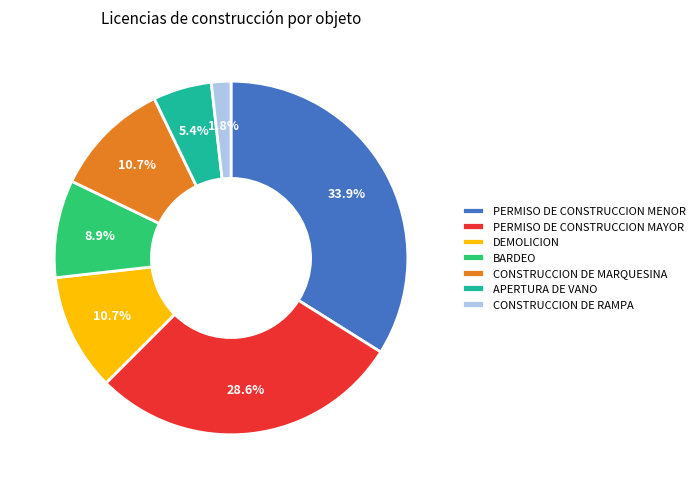

Which slice is the smallest?

CONSTRUCCION DE RAMPA